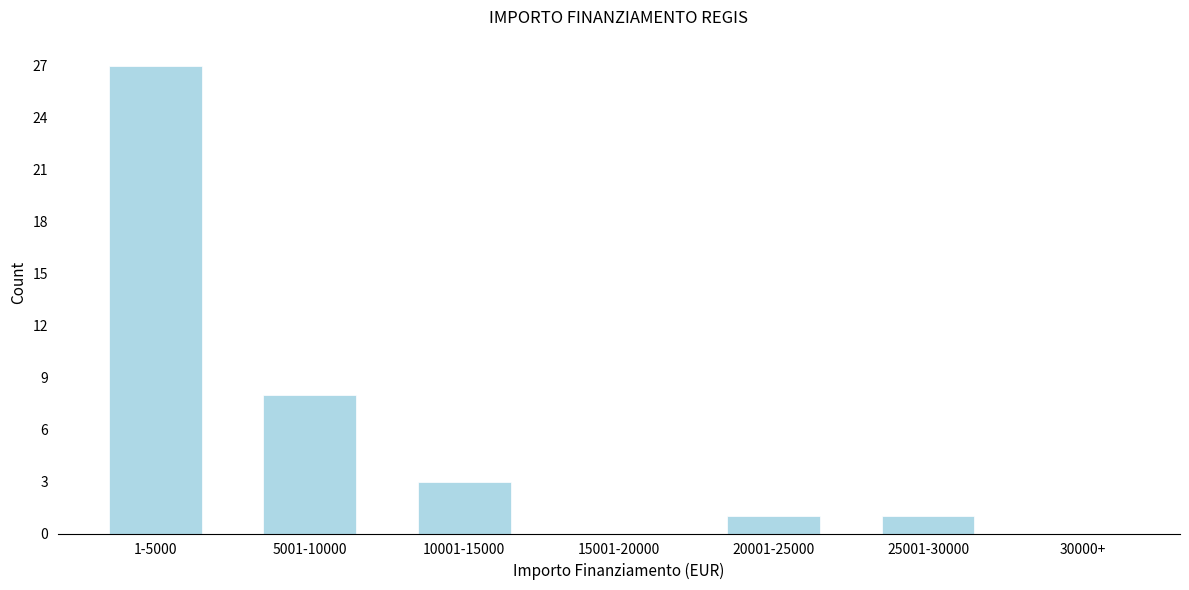

Reading left to right, list all the values displayed in this chart.

1-5000=27	5001-10000=8	10001-15000=3	15001-20000=0	20001-25000=1	25001-30000=1	30000+=0